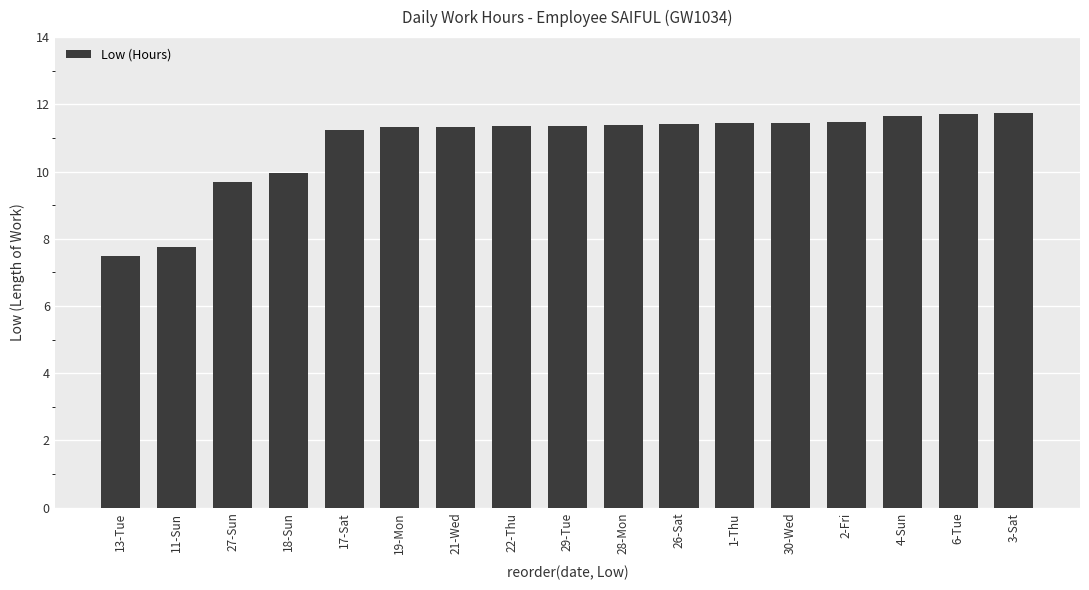

Does the chart contain stacked bars?

No